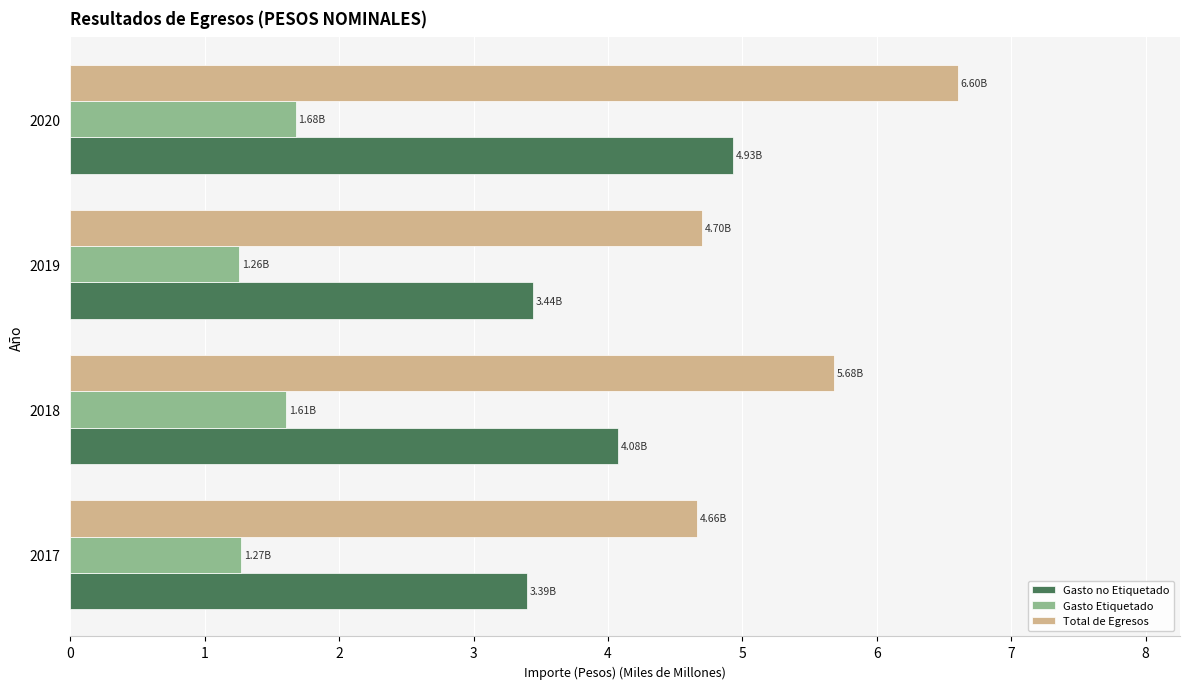

Rank the series at 2018 from lowest to highest value.

Gasto Etiquetado, Gasto no Etiquetado, Total de Egresos